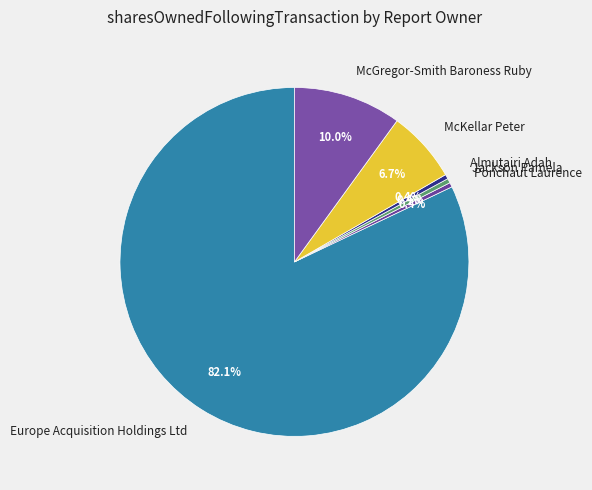

Which category has the biggest portion of the pie?

Europe Acquisition Holdings Ltd